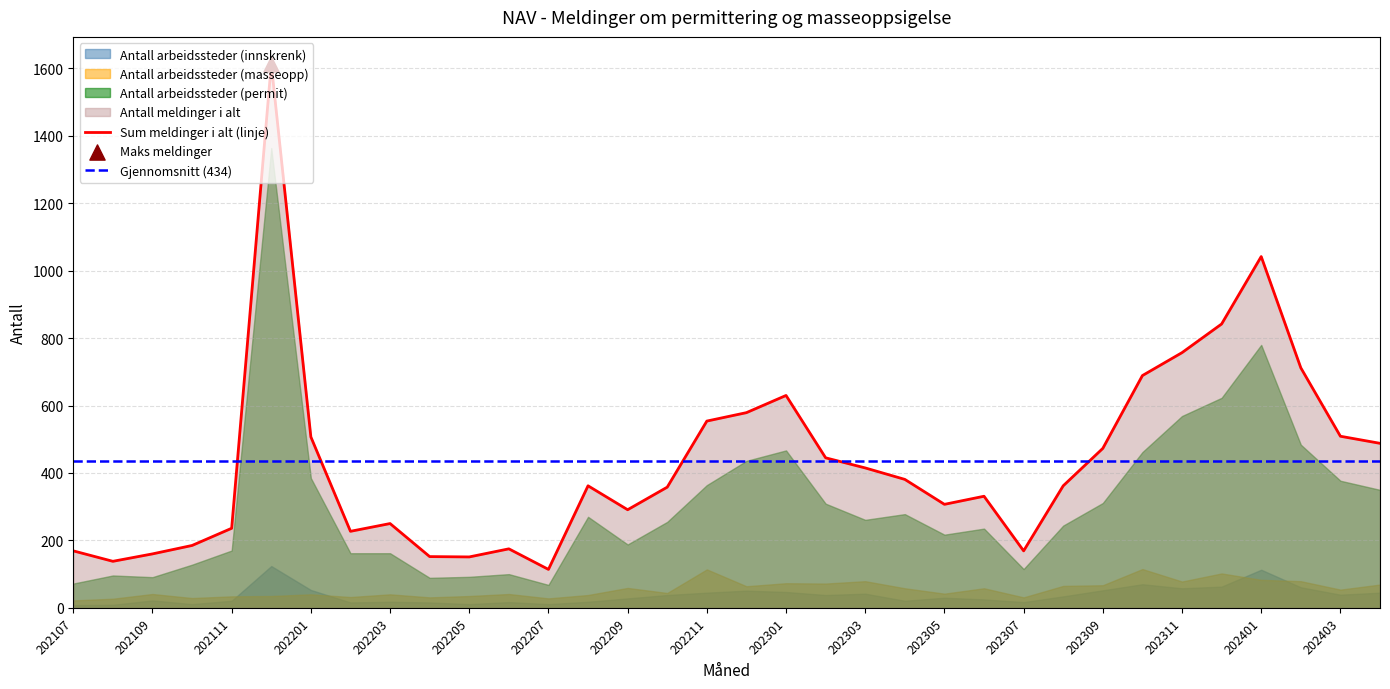

Is the value of Antall arbeidssteder (masseopp) at 202204 greater than the value of Antall arbeidssteder (permit) at 202401?

No